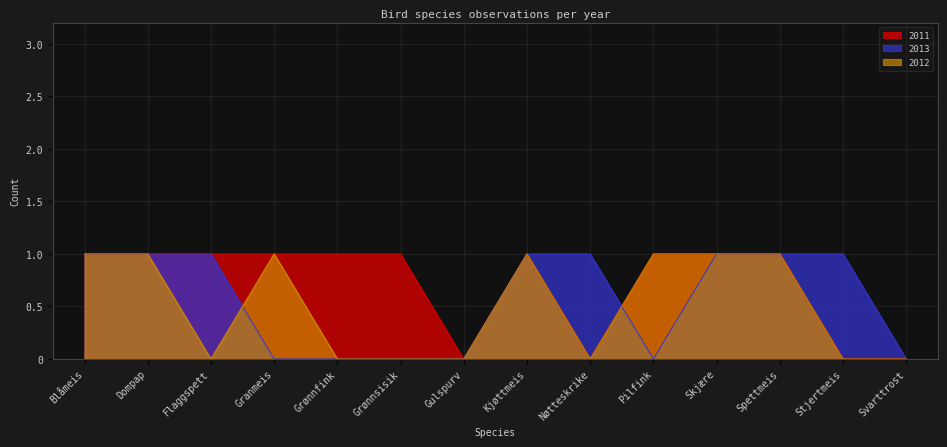

How many interior local valleys does the 2012 series have?

2